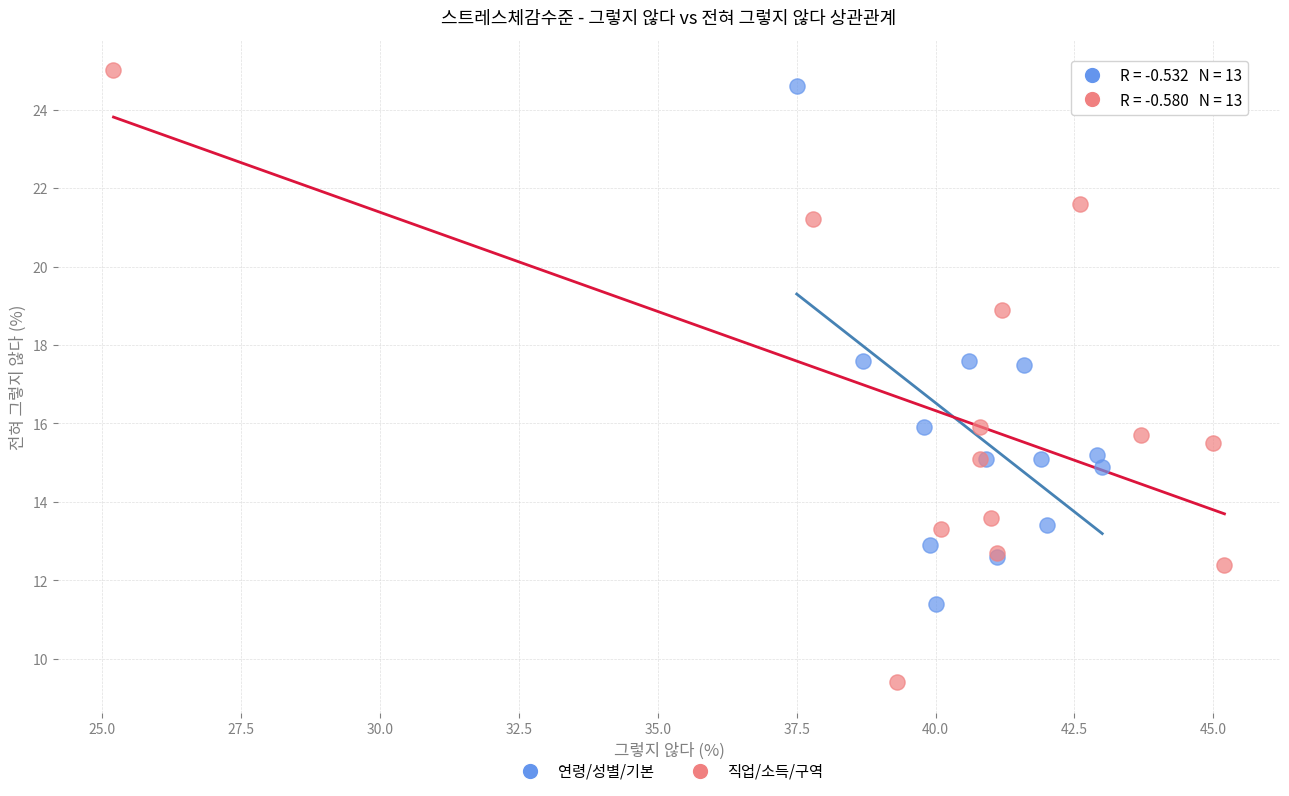

Which series has the widest spread of Y values?

직업/소득/구역